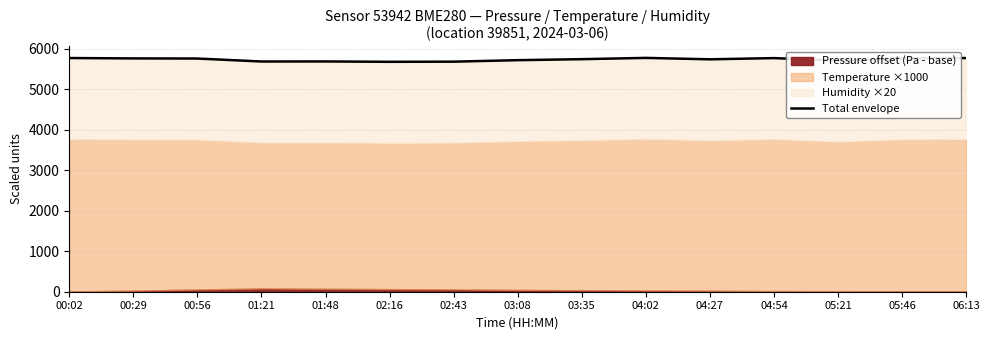

What is the label of the 7th point from the left?

02:43